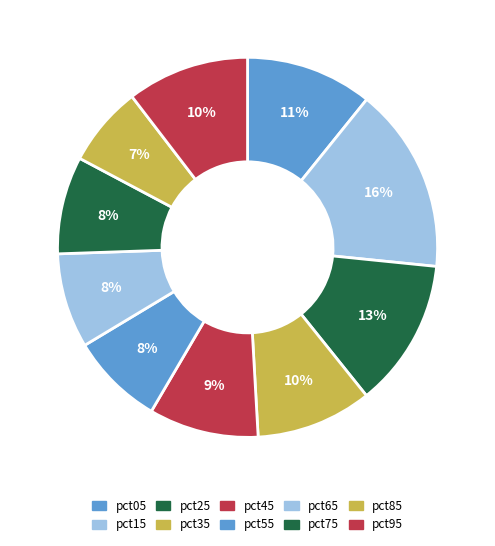

To the nearest percent, what portion does pct65 represent?

8%